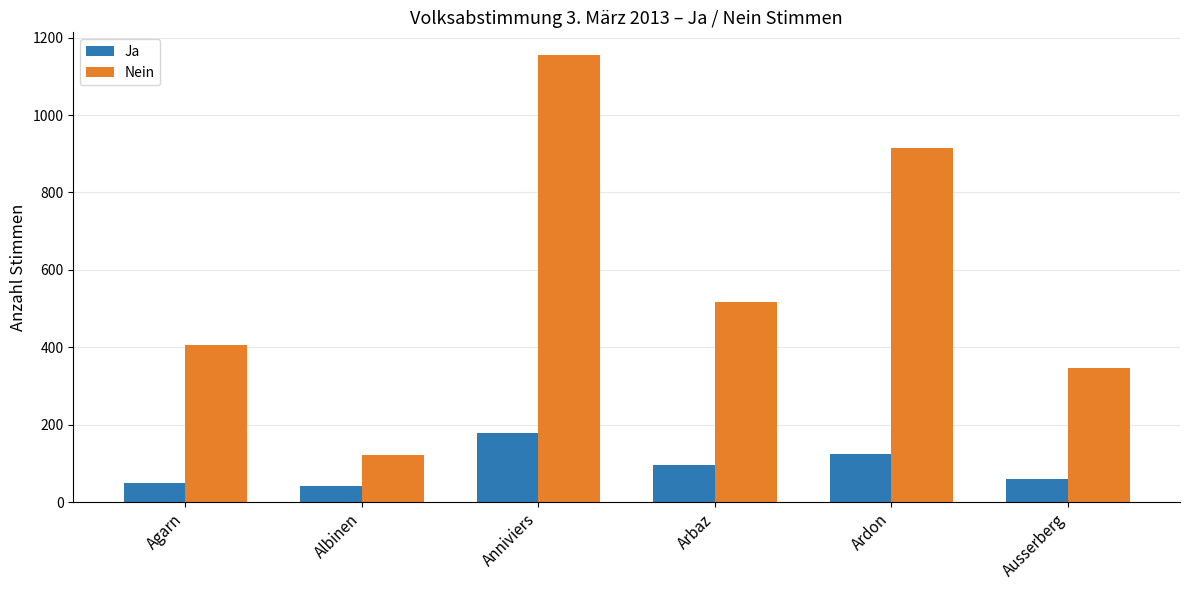

What is the difference between the maximum and minimum values in the Ja series?

137